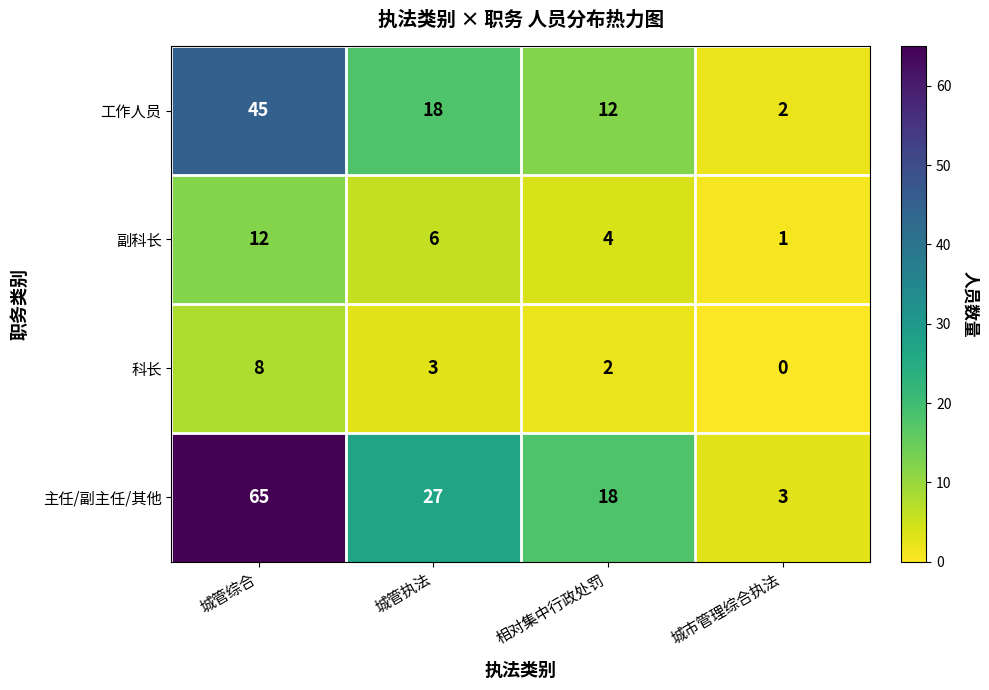

What is the average value of the 主任/副主任/其他 series?

28